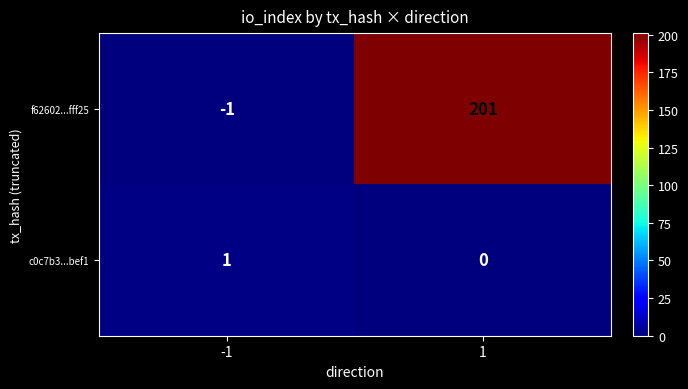

Which series has the largest total across all categories?

f62602...fff25